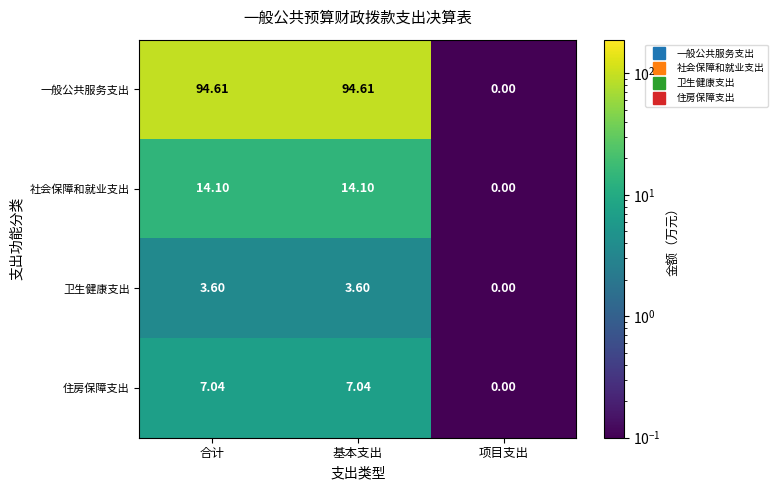

List the series in order of their peak value, highest first.

一般公共服务支出, 社会保障和就业支出, 住房保障支出, 卫生健康支出